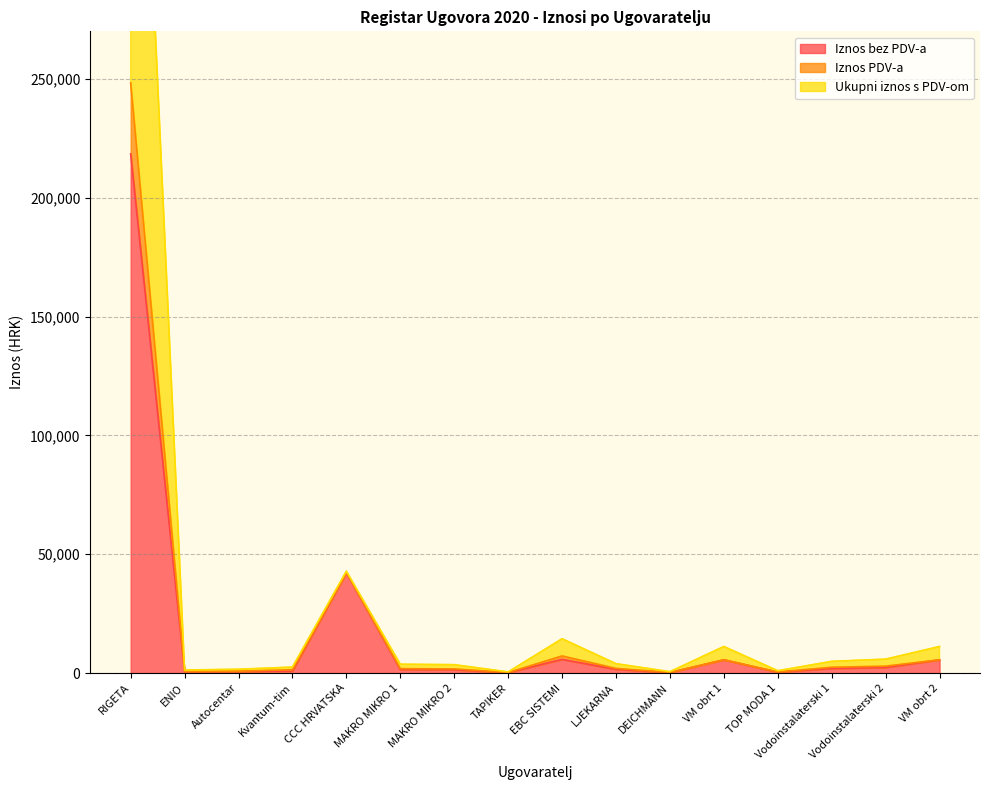

What is the label of the 7th point from the left?

MAKRO MIKRO 2